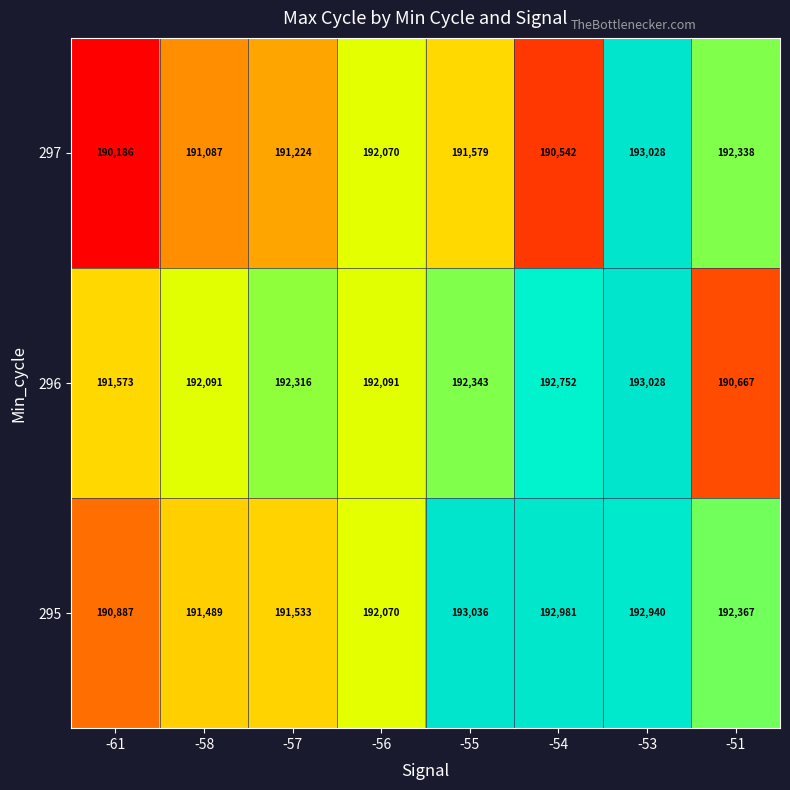

The 296 series shows 192091 at -58. True or false?

True